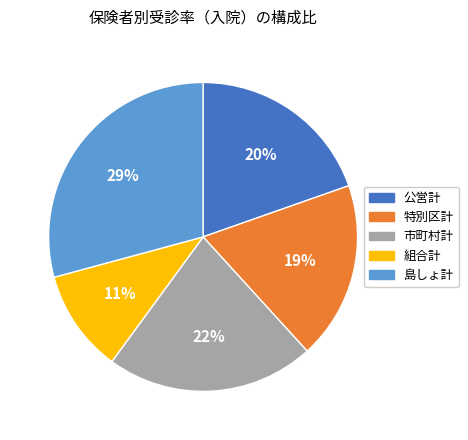

What is the ratio of the value at 特別区計 to the value at 市町村計?

0.9